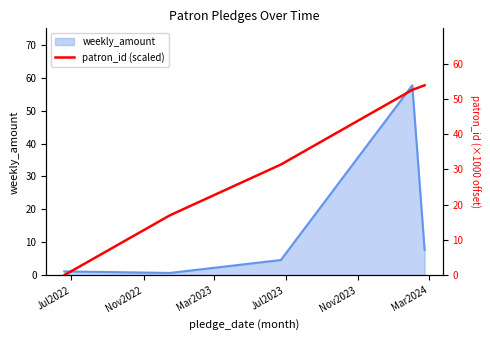

What is the label of the 4th point from the right?

Nov2022